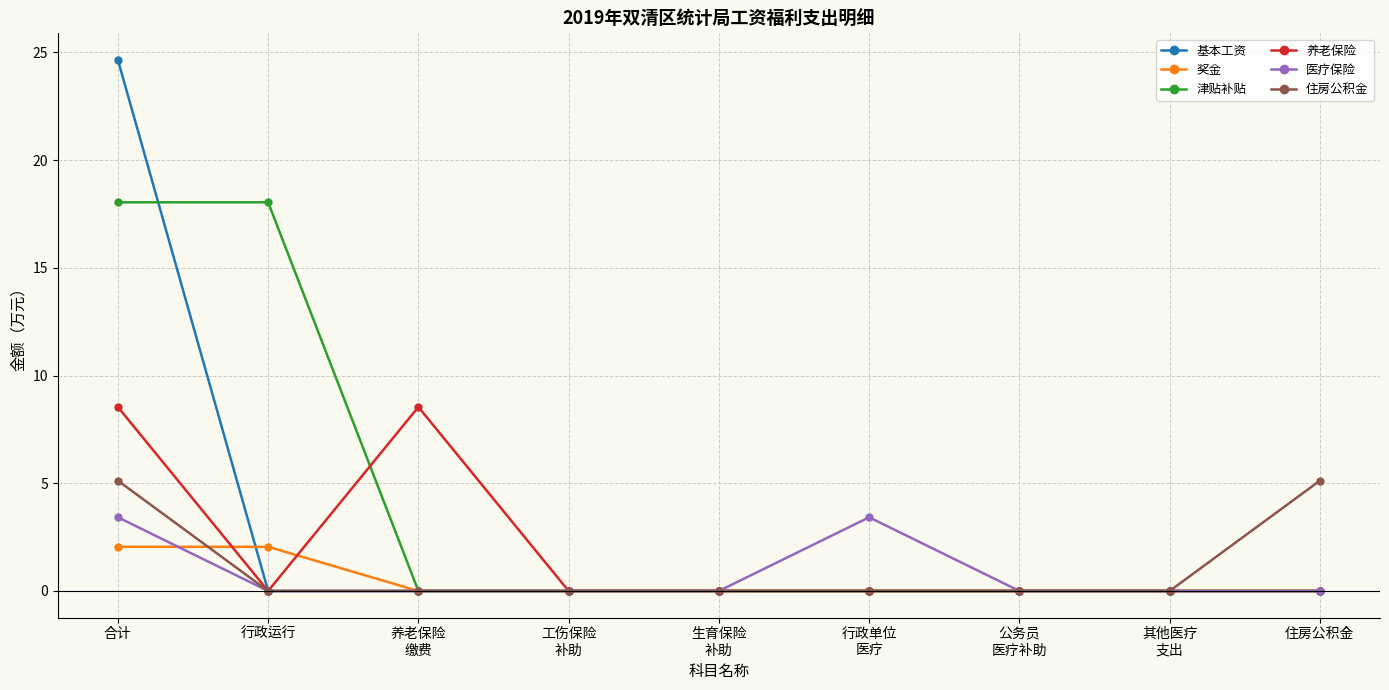

How many 医疗保险 values are between 0 and 1?

7